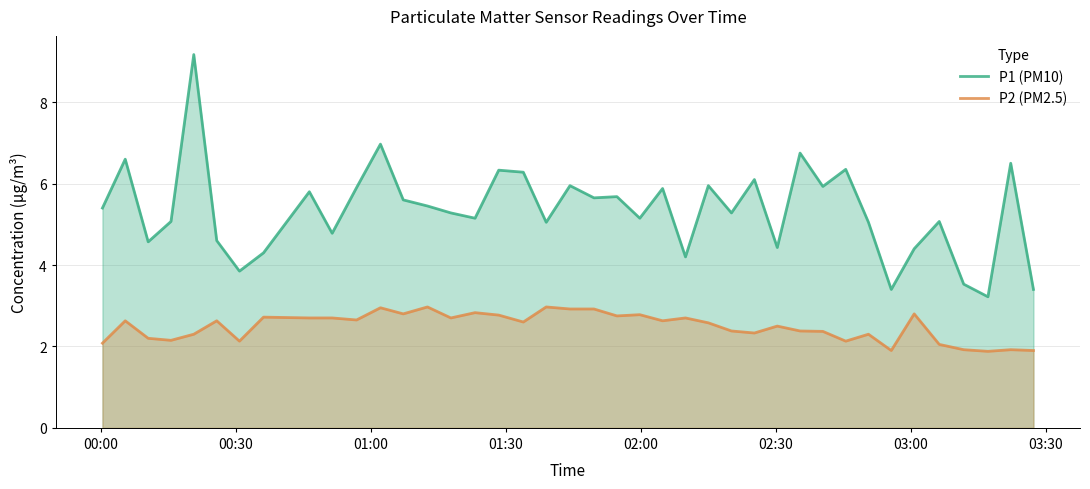

List the series in order of their peak value, highest first.

P1 (PM10), P2 (PM2.5)